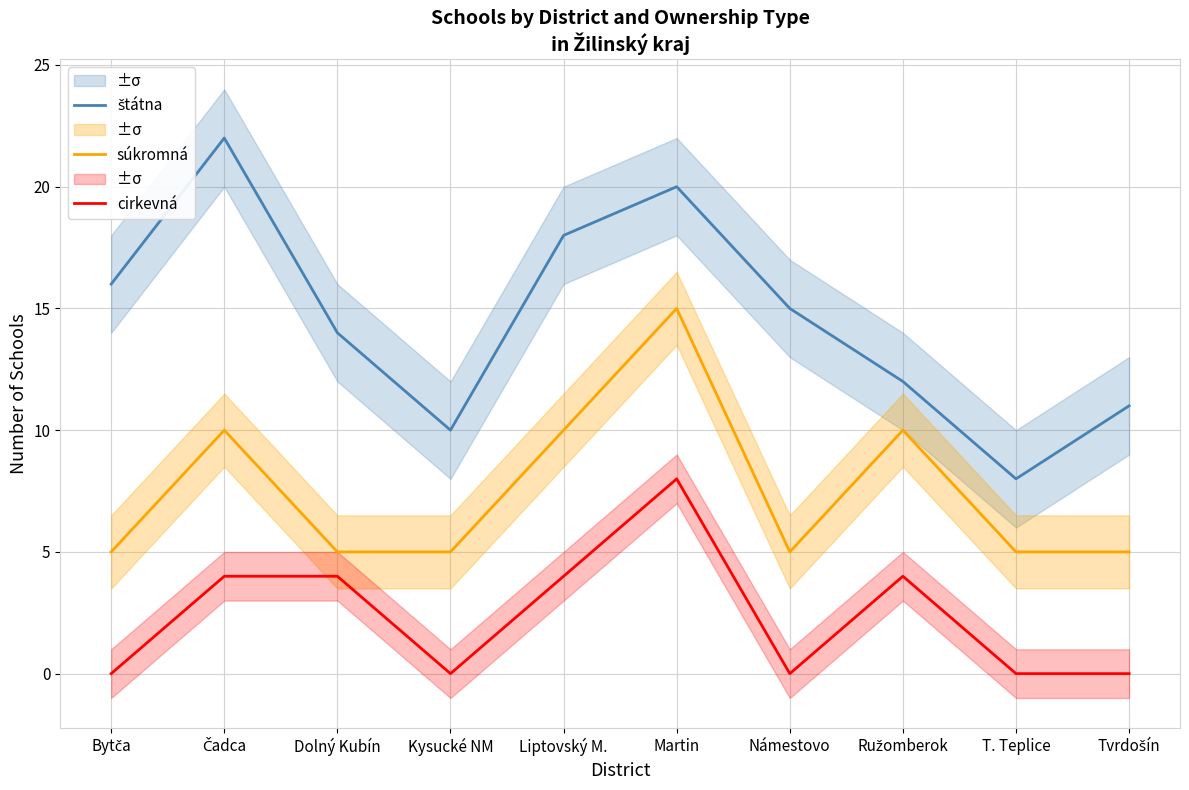

What position from the left is Čadca?

2